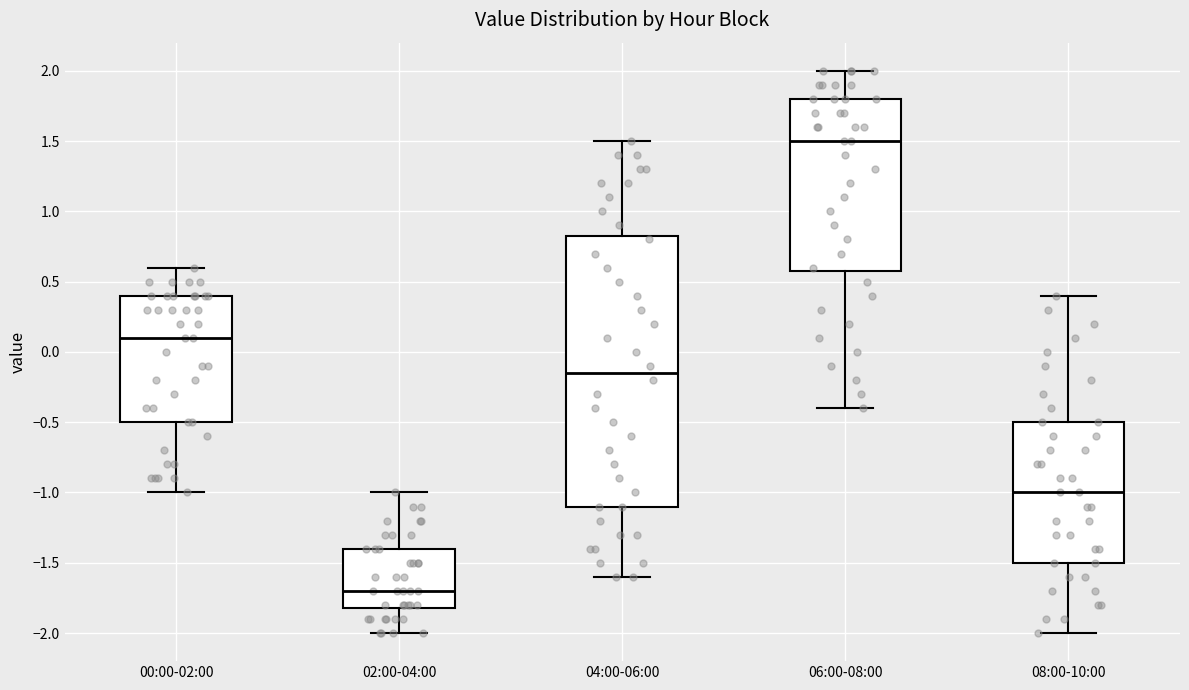

Which box's median line is the lowest?

02:00-04:00